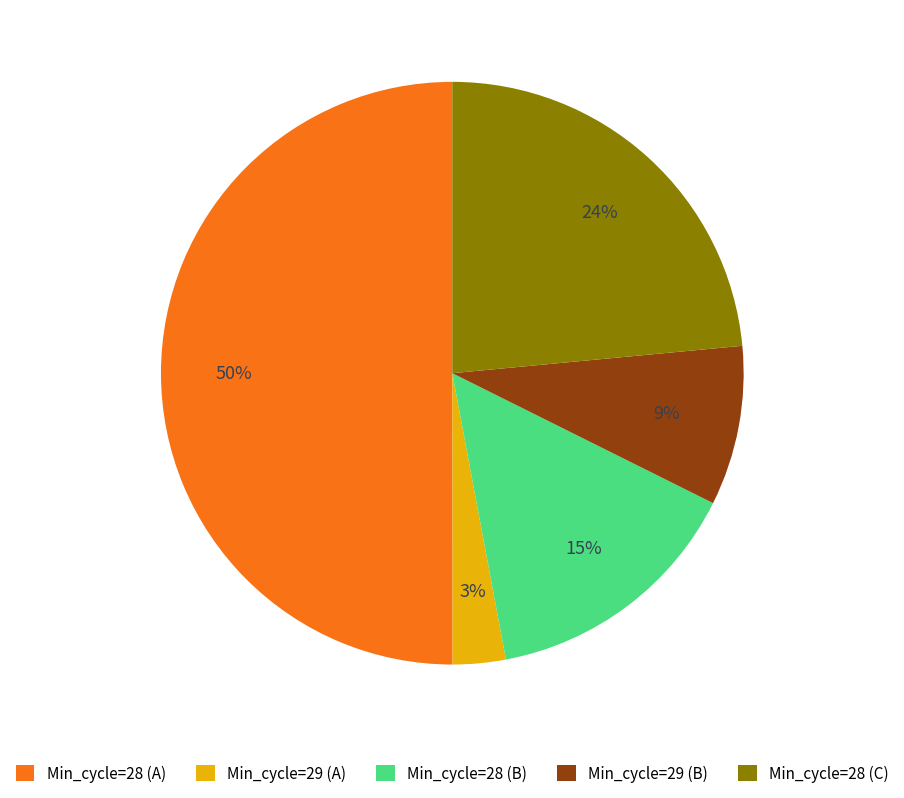

Is it true that Min_cycle=28 (B) is 15% of the pie?

True